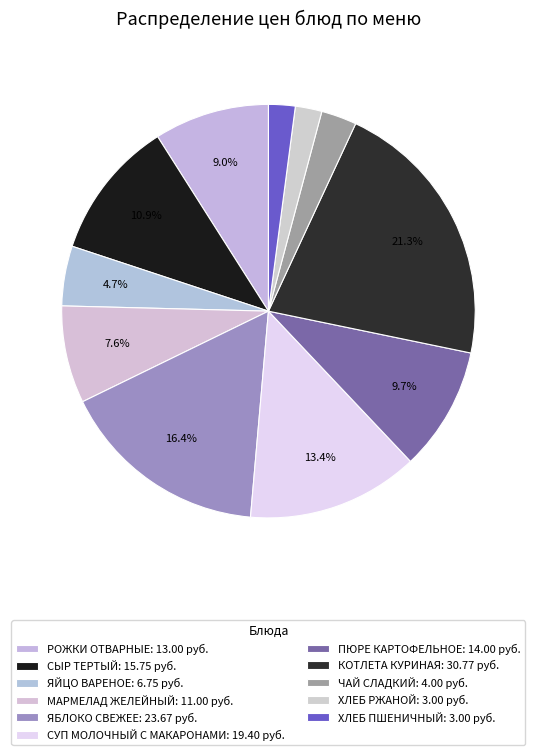

Is there a majority slice in this chart?

No